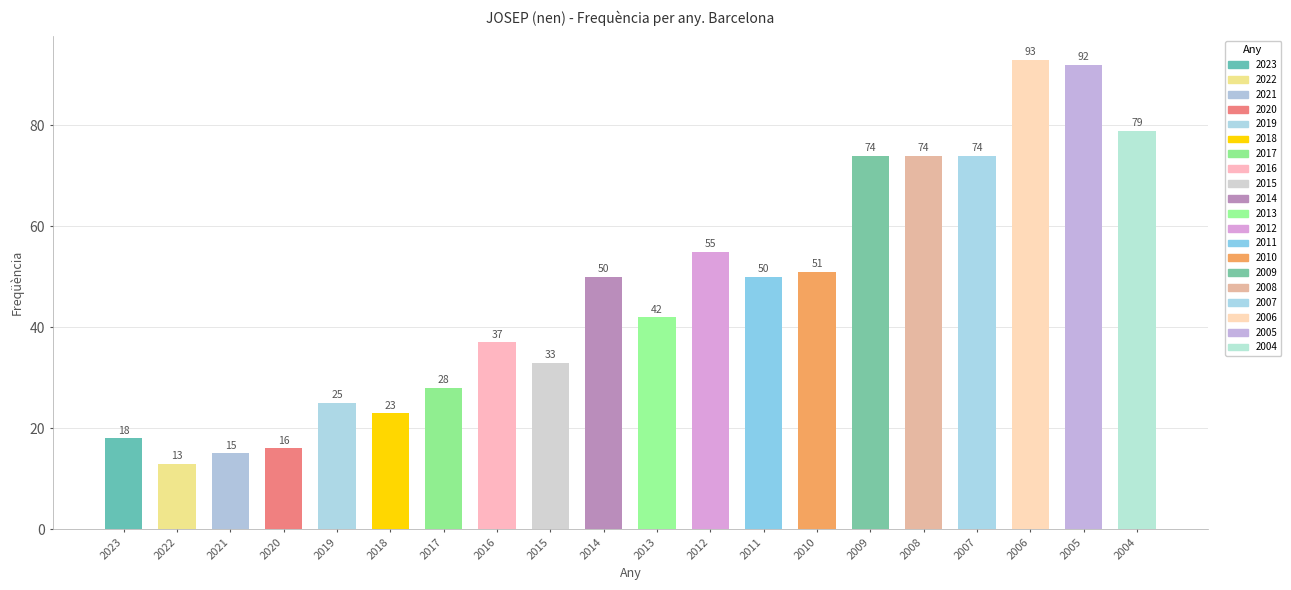

Is it true that the value at 2020 is 16?

True